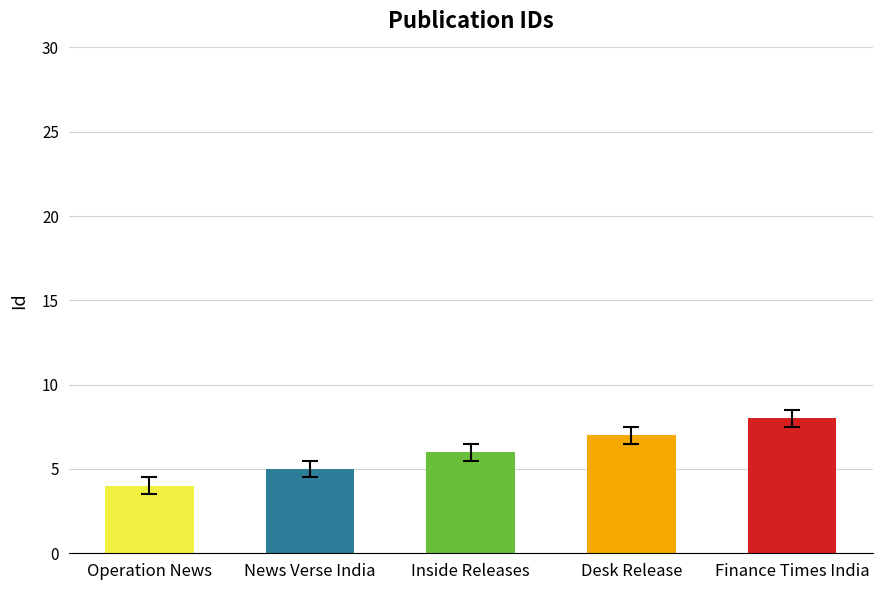

How many distinct data groups are displayed?

1